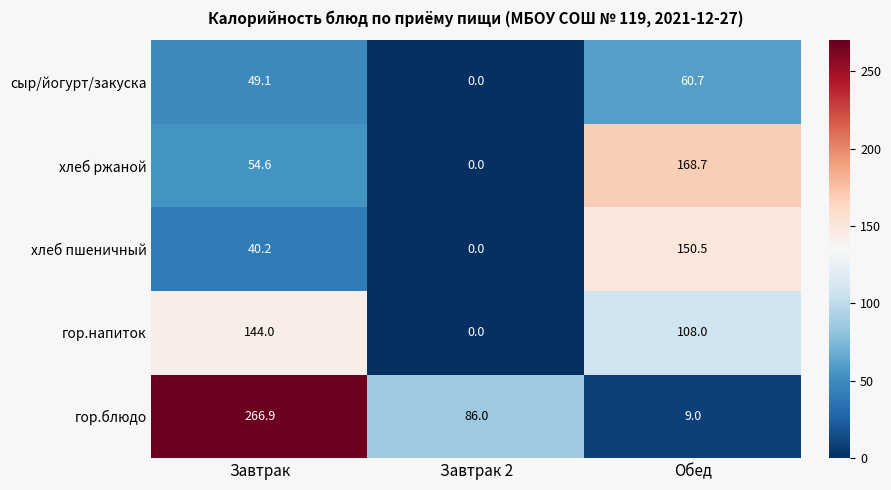

How many values in the хлеб ржаной series are below 54?

1